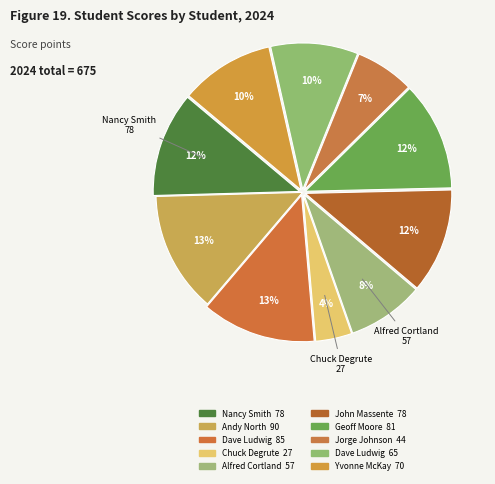

Count the number of slices in the pie.

10